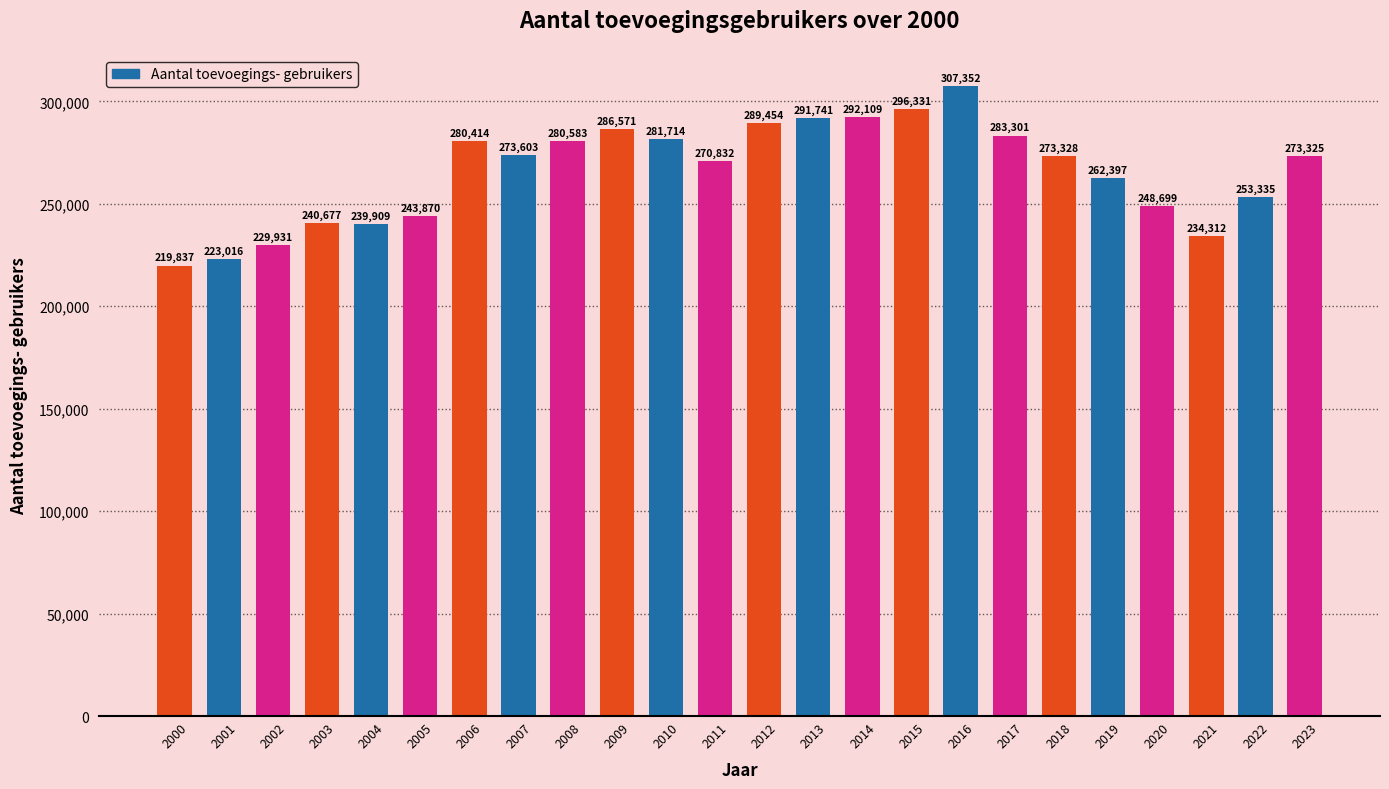

List the labels in order of value, smallest first.

2000, 2001, 2002, 2021, 2004, 2003, 2005, 2020, 2022, 2019, 2011, 2023, 2018, 2007, 2006, 2008, 2010, 2017, 2009, 2012, 2013, 2014, 2015, 2016